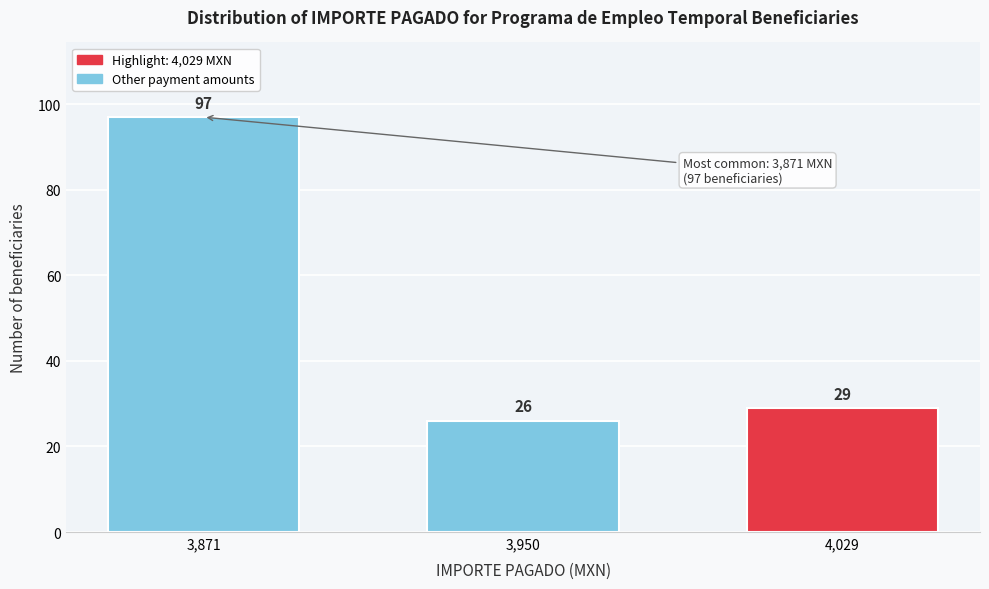

Reading left to right, extract all data points from this chart.

97	26	29